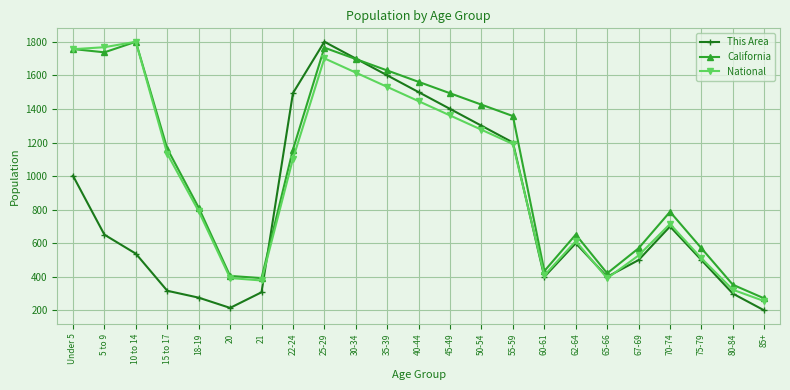

True or false: National and California intersect in this chart.

True